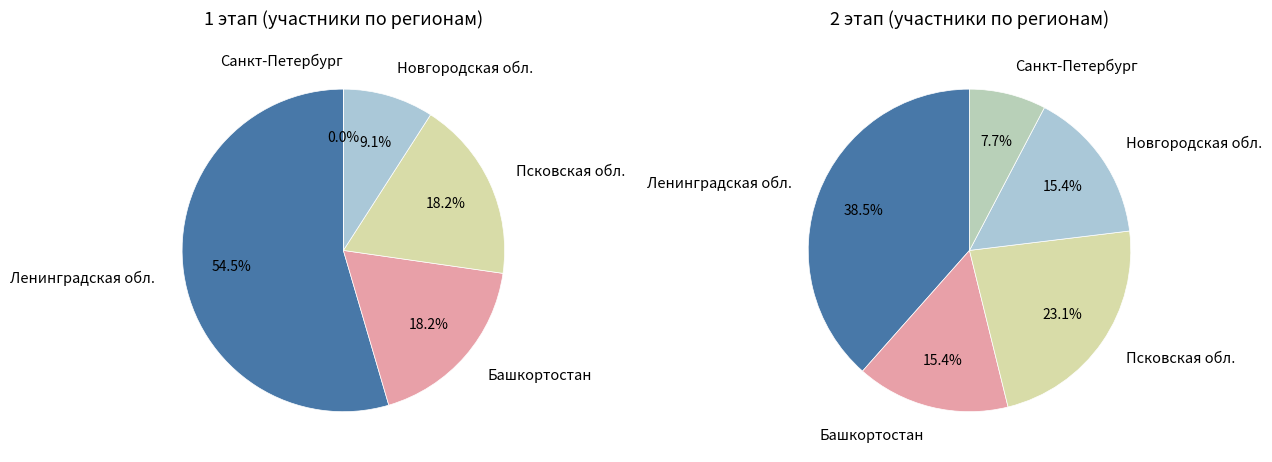

How many slices are in this pie chart?

10